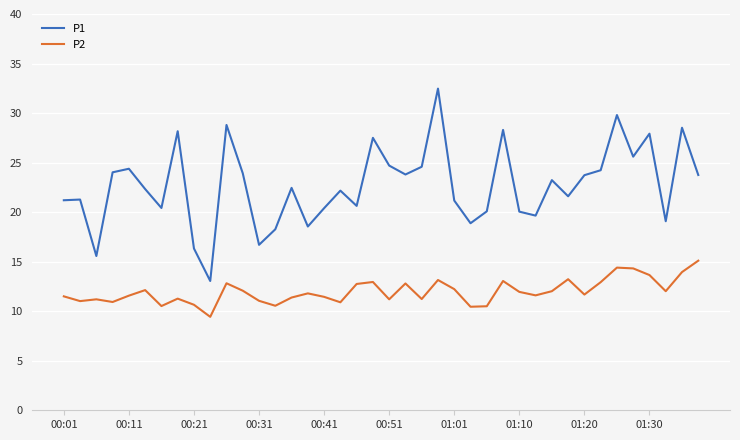

List the series in order of their peak value, lowest first.

P2, P1